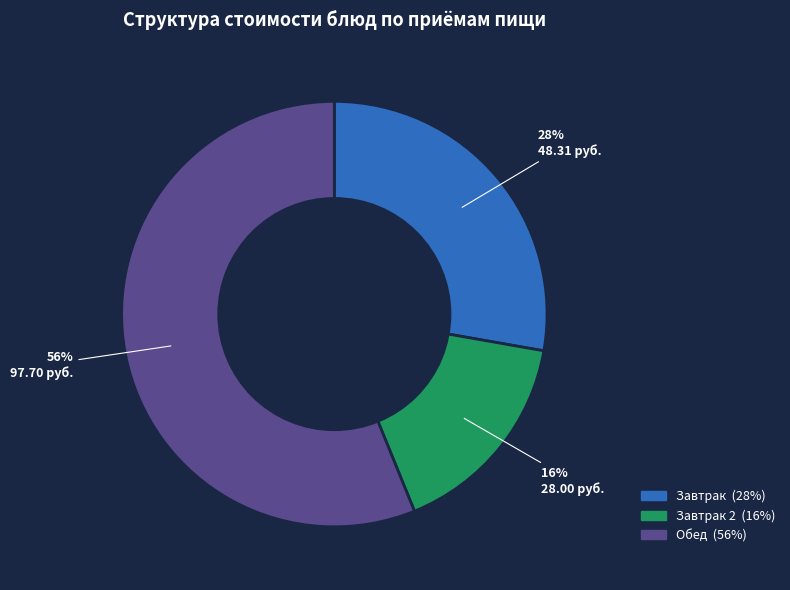

Is there a majority slice in this chart?

Yes